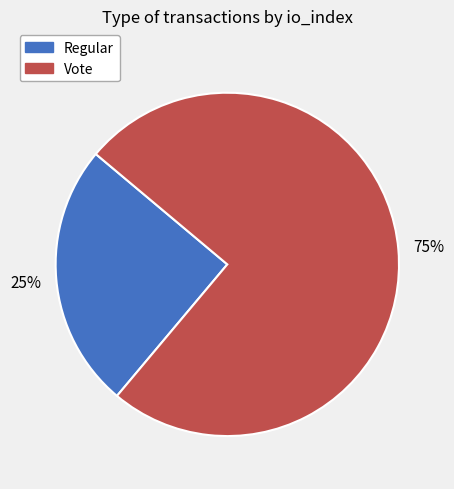

Is there any slice that represents more than half of the pie?

Yes